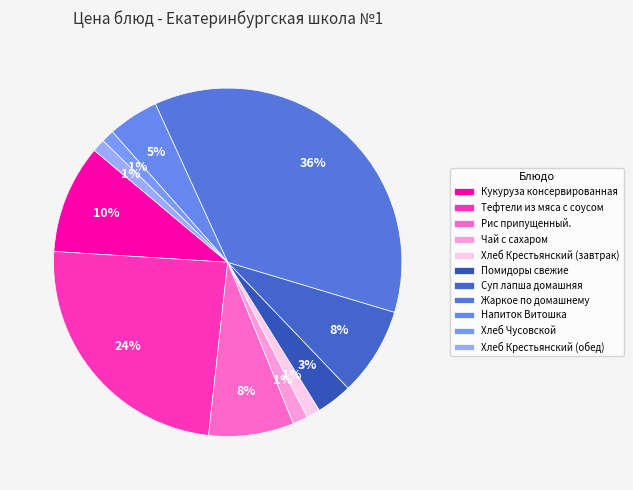

To the nearest percent, what is the combined percentage of Хлеб Чусовской and Рис припущенный.?

9%